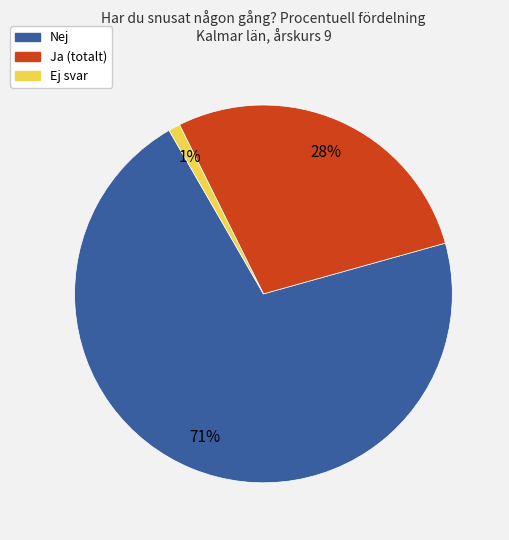

To the nearest percent, what is the difference between the largest and smallest slice percentages?

70%